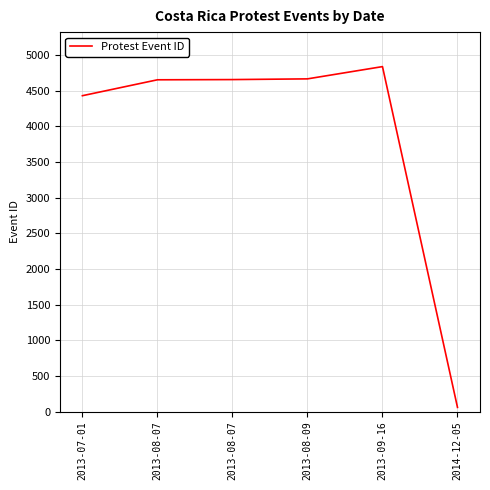

How many lines are shown in the chart?

1